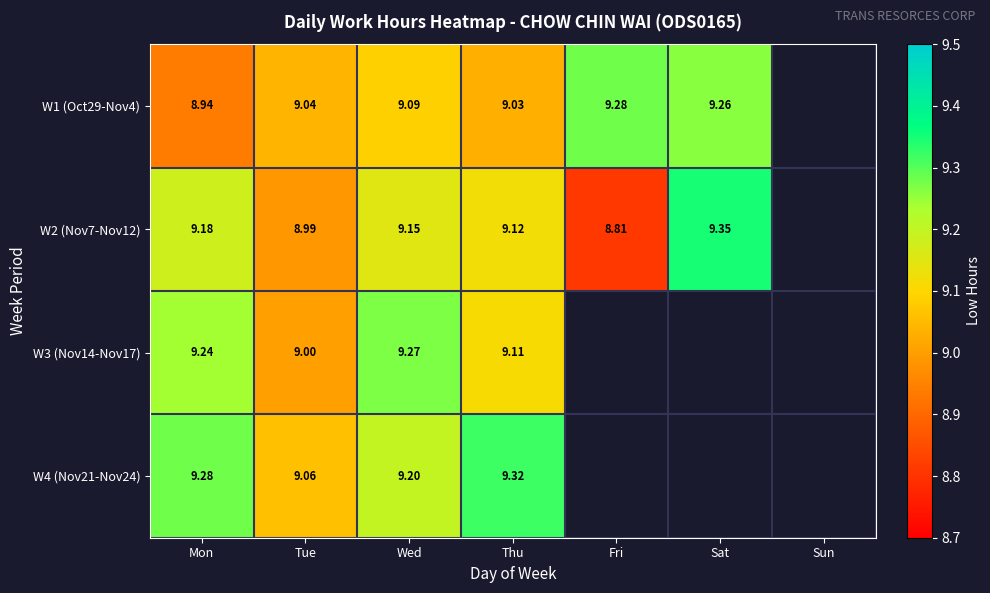

What is the approximate value of W3 (Nov14-Nov17) at Tue?

9.0